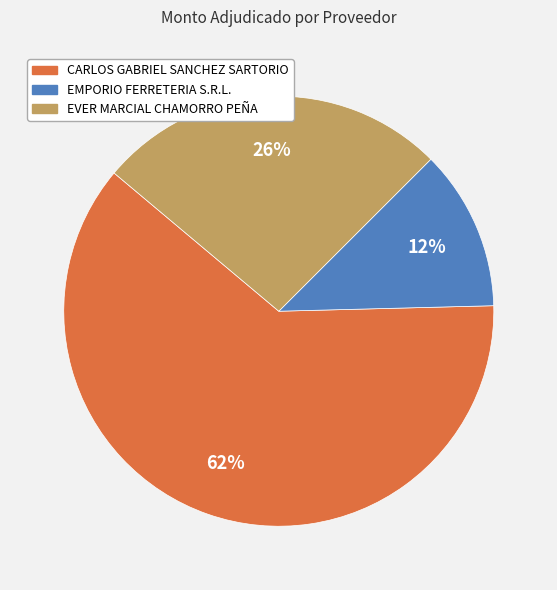

The EVER MARCIAL CHAMORRO PEÑA slice represents 26% of the pie. True or false?

True